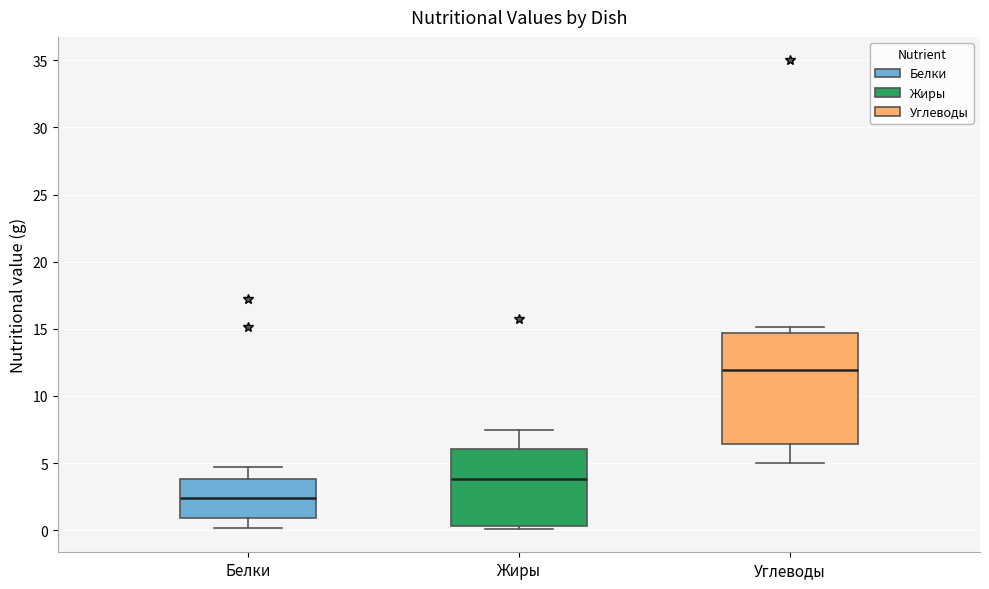

Where is the upper edge of the box for Углеводы on the y-axis? The values are not printed on the chart, so give them approximately, as read against the axis.

14.5